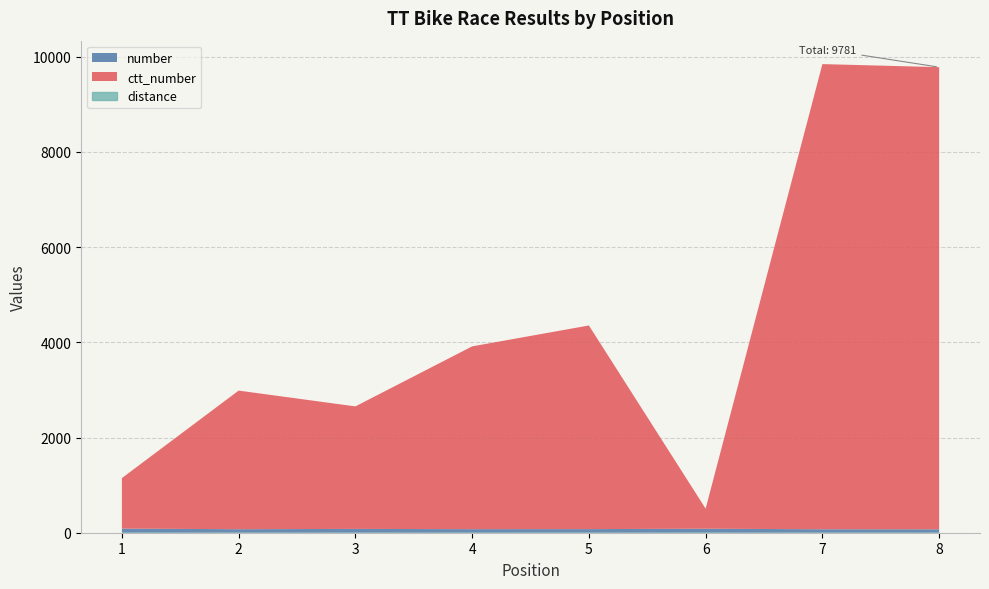

Reading left to right, list all the values displayed in this chart.

number: 1=86	2=74	3=80	4=75	5=76	6=84	7=73	8=72
ctt_number: 1=1062	2=2912	3=2574	4=3840	5=4278	6=422	7=9772	8=9709
distance: 1=0	2=0	3=0	4=0	5=0	6=0	7=0	8=0